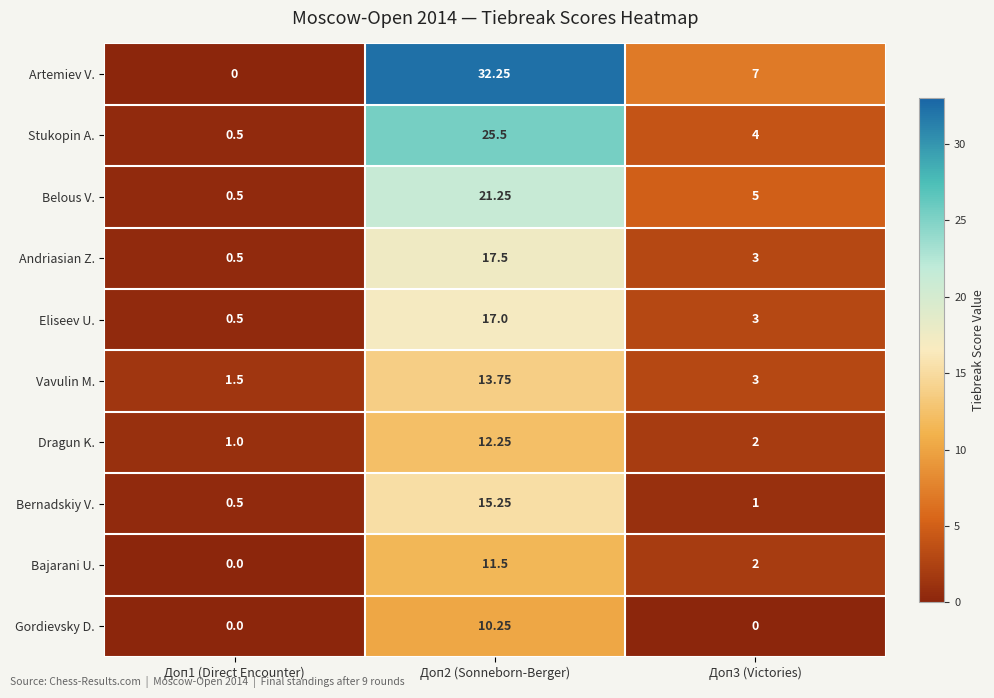

At how many categories does at least one series exceed 1?

3